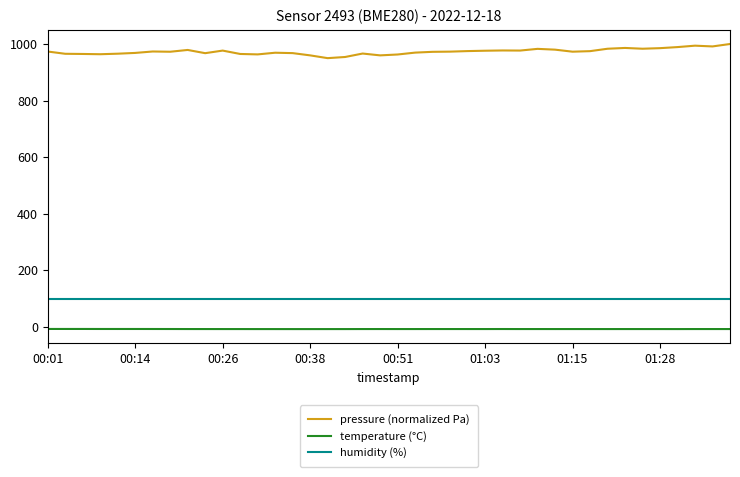

True or false: humidity (%) and temperature (°C) cross at least once.

False